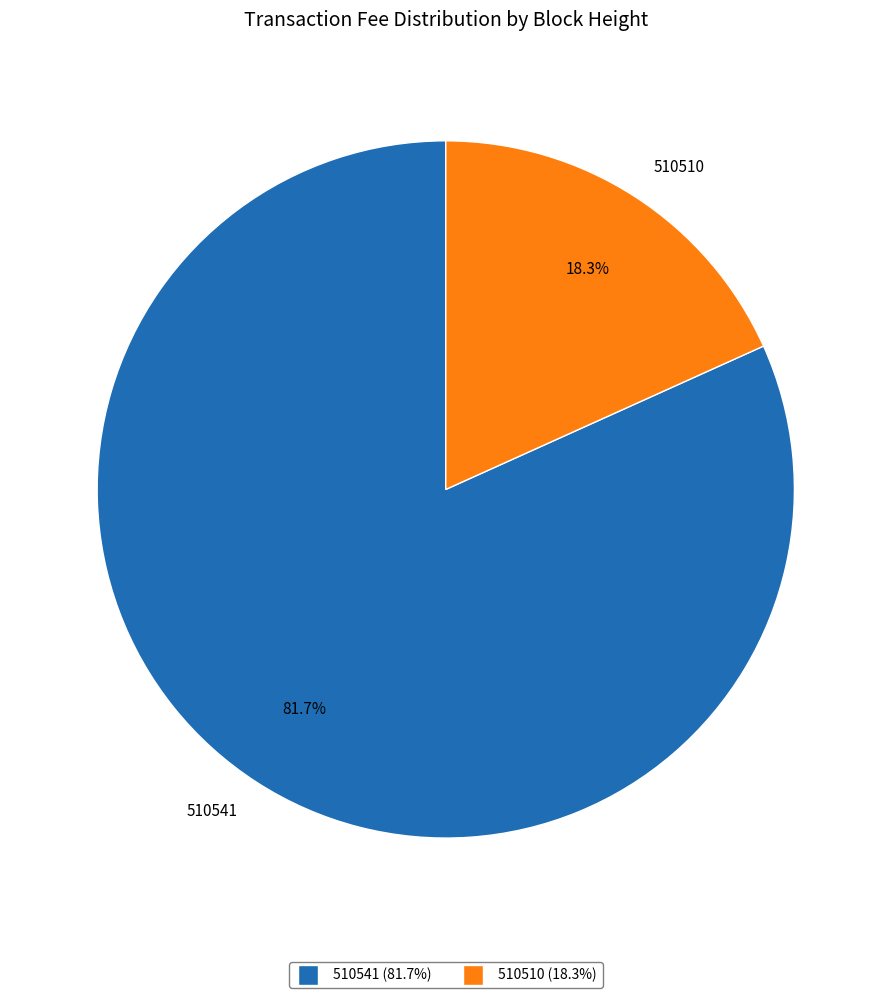

The 510510 slice represents 18% of the pie. True or false?

True